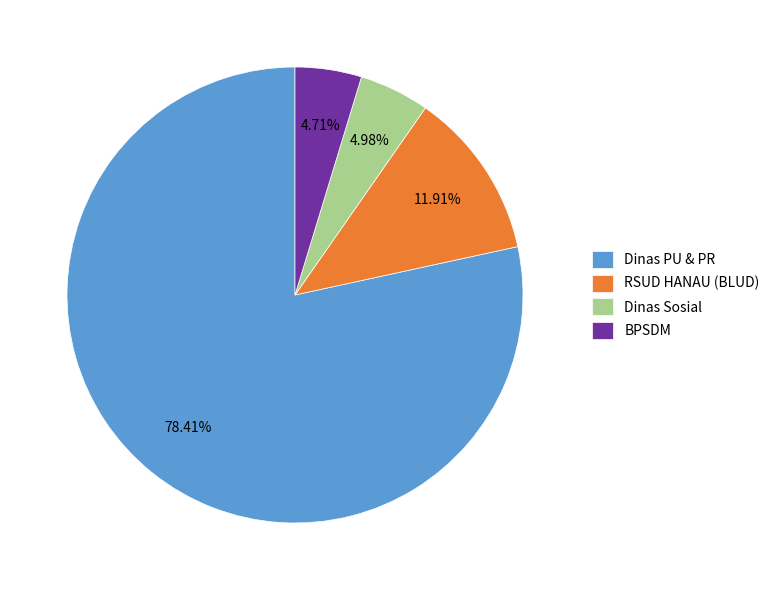

Which category has the biggest portion of the pie?

Dinas PU & PR